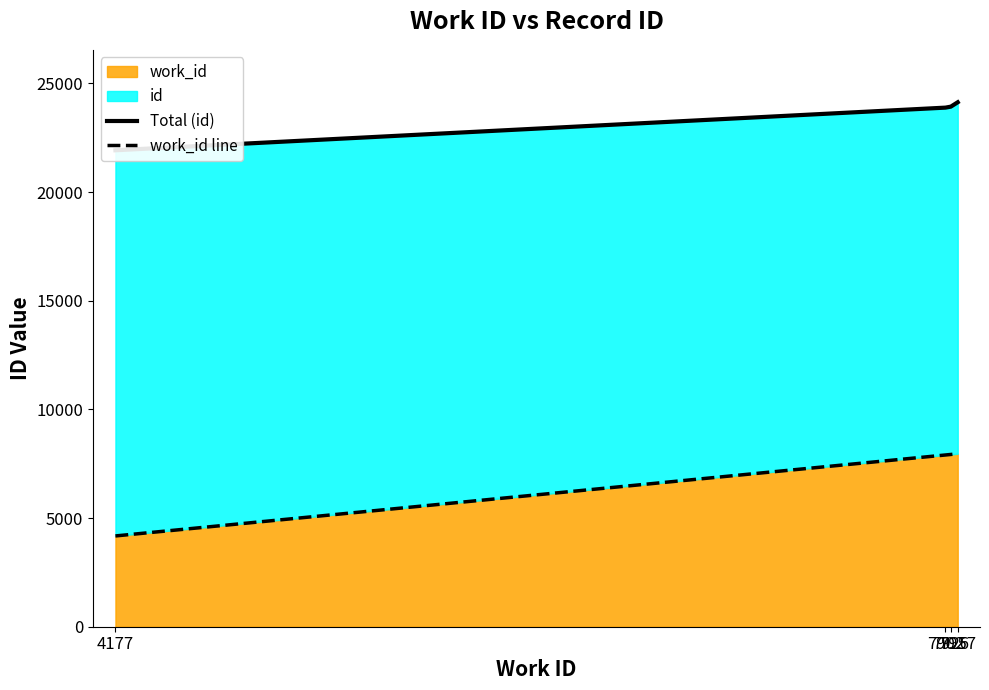

True or false: work_id has more than 1 interior local peaks.

False